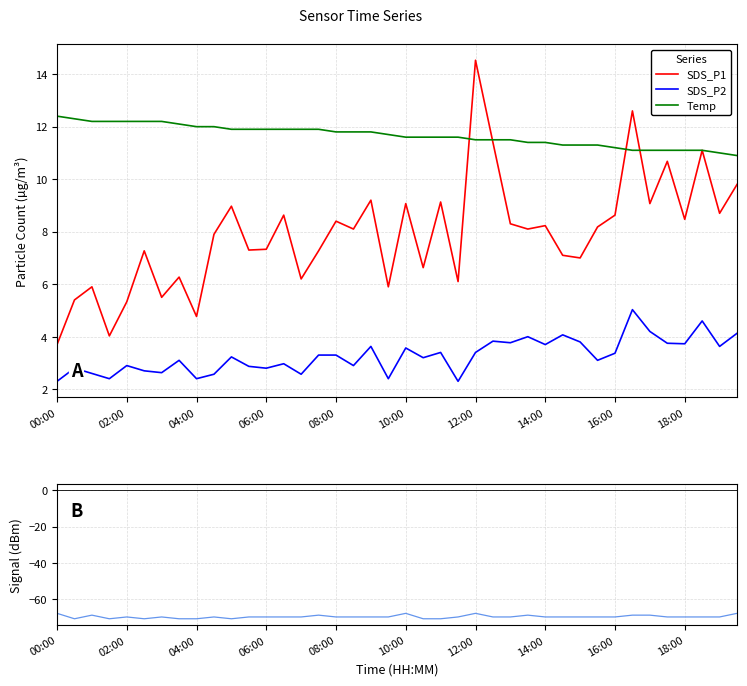

Reading right to left, extract all data points from this chart.

SDS_P1: 9.8	8.7	11.1	8.5	10.7	9.1	12.6	8.6	8.2	7.0	7.1	8.2	8.1	8.3	11.4	14.5	6.1	9.1	6.6	9.1	5.9	9.2	8.1	8.4	7.3	6.2	8.6	7.3	7.3	9.0	7.9	4.8	6.3	5.5	7.3	5.3	4.0	5.9	5.4	3.7
SDS_P2: 4.1	3.6	4.6	3.7	3.8	4.2	5.0	3.4	3.1	3.8	4.1	3.7	4.0	3.8	3.8	3.4	2.3	3.4	3.2	3.6	2.4	3.6	2.9	3.3	3.3	2.6	3.0	2.8	2.9	3.2	2.6	2.4	3.1	2.6	2.7	2.9	2.4	2.6	2.8	2.3
Temp: 10.9	11.0	11.1	11.1	11.1	11.1	11.1	11.2	11.3	11.3	11.3	11.4	11.4	11.5	11.5	11.5	11.6	11.6	11.6	11.6	11.7	11.8	11.8	11.8	11.9	11.9	11.9	11.9	11.9	11.9	12.0	12.0	12.1	12.2	12.2	12.2	12.2	12.2	12.3	12.4
Signal: -68.0	-70.0	-70.0	-70.0	-70.0	-69.0	-69.0	-70.0	-70.0	-70.0	-70.0	-70.0	-69.0	-70.0	-70.0	-68.0	-70.0	-71.0	-71.0	-68.0	-70.0	-70.0	-70.0	-70.0	-69.0	-70.0	-70.0	-70.0	-70.0	-71.0	-70.0	-71.0	-71.0	-70.0	-71.0	-70.0	-71.0	-69.0	-71.0	-68.0